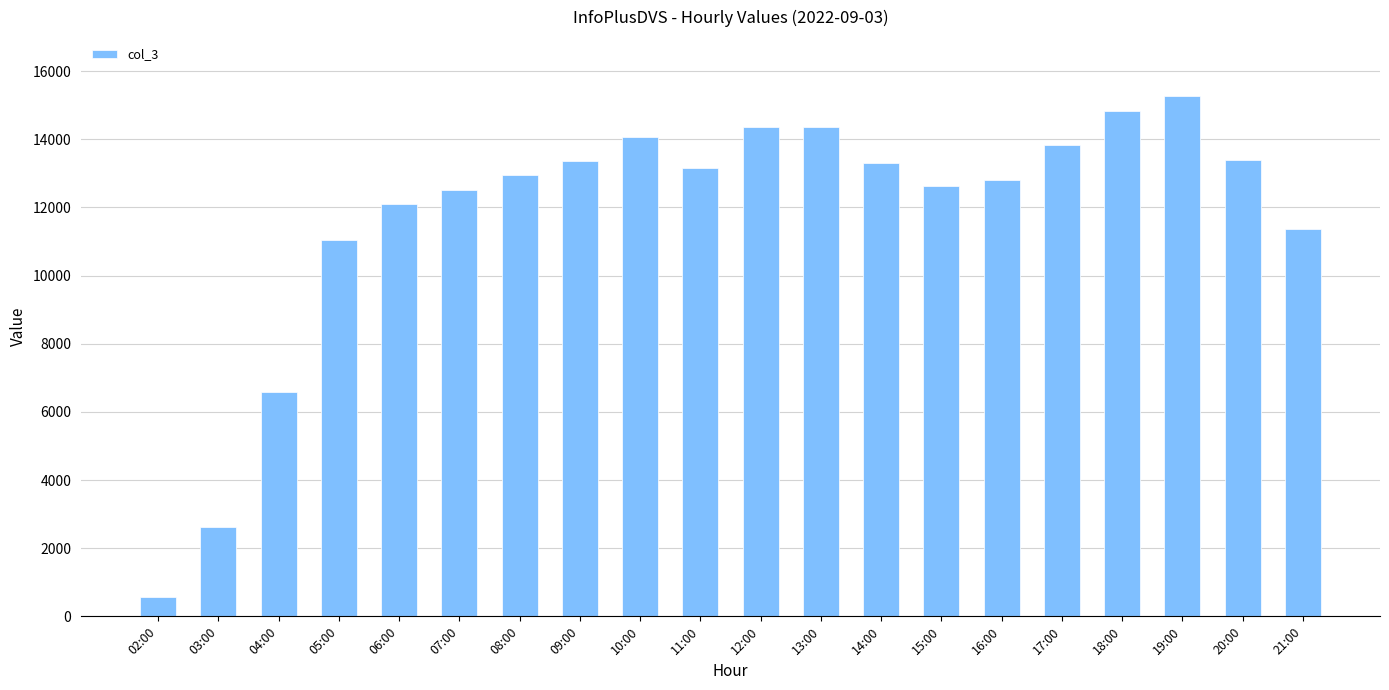

What is the label of the 17th bar from the left?

18:00